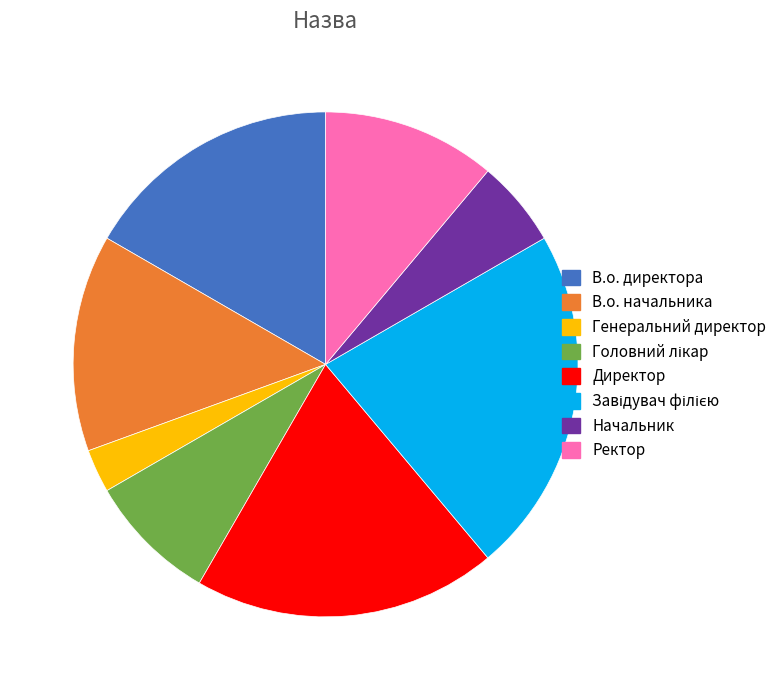

Is it true that Директор is 19% of the pie?

True